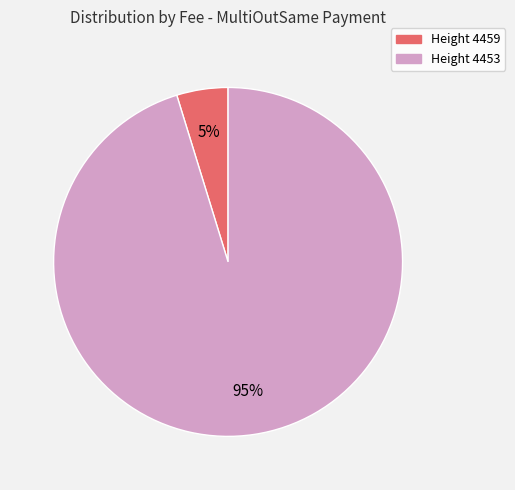

The Height 4459 slice represents 19% of the pie. True or false?

False